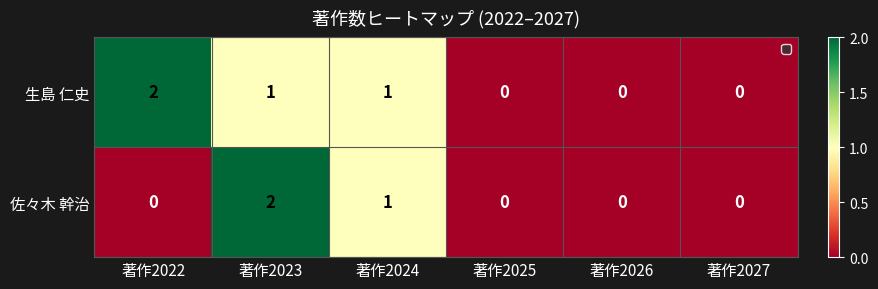

Reading right to left, what are all the values shown in this chart?

生島 仁史: 著作2027=0	著作2026=0	著作2025=0	著作2024=1	著作2023=1	著作2022=2
佐々木 幹治: 著作2027=0	著作2026=0	著作2025=0	著作2024=1	著作2023=2	著作2022=0